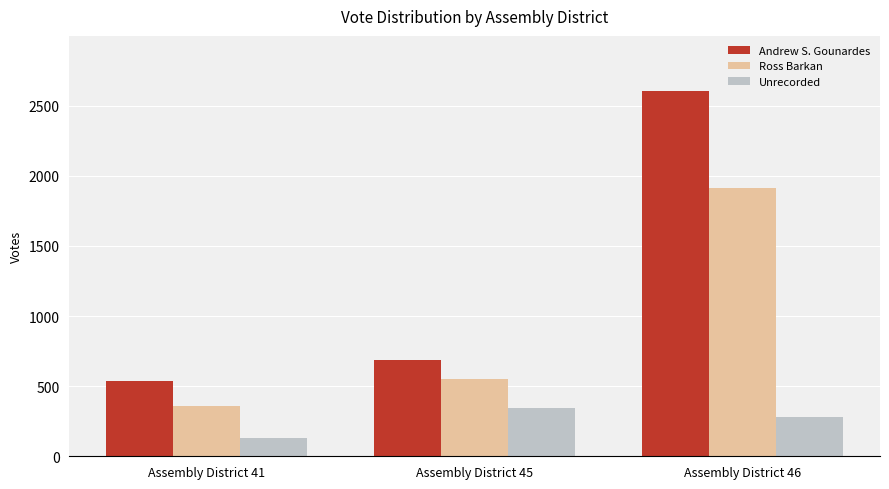

Which series has the largest total across all categories?

Andrew S. Gounardes